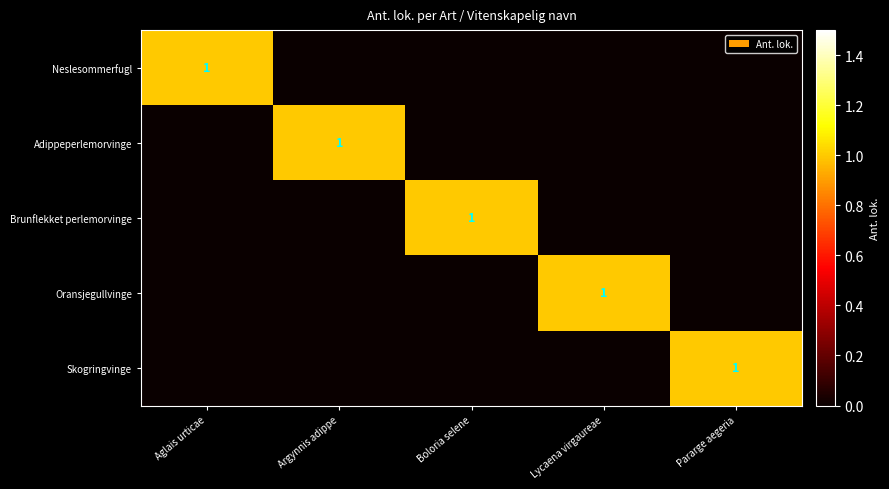

True or false: Brunflekket perlemorvinge has a value of 1 at Boloria selene.

True